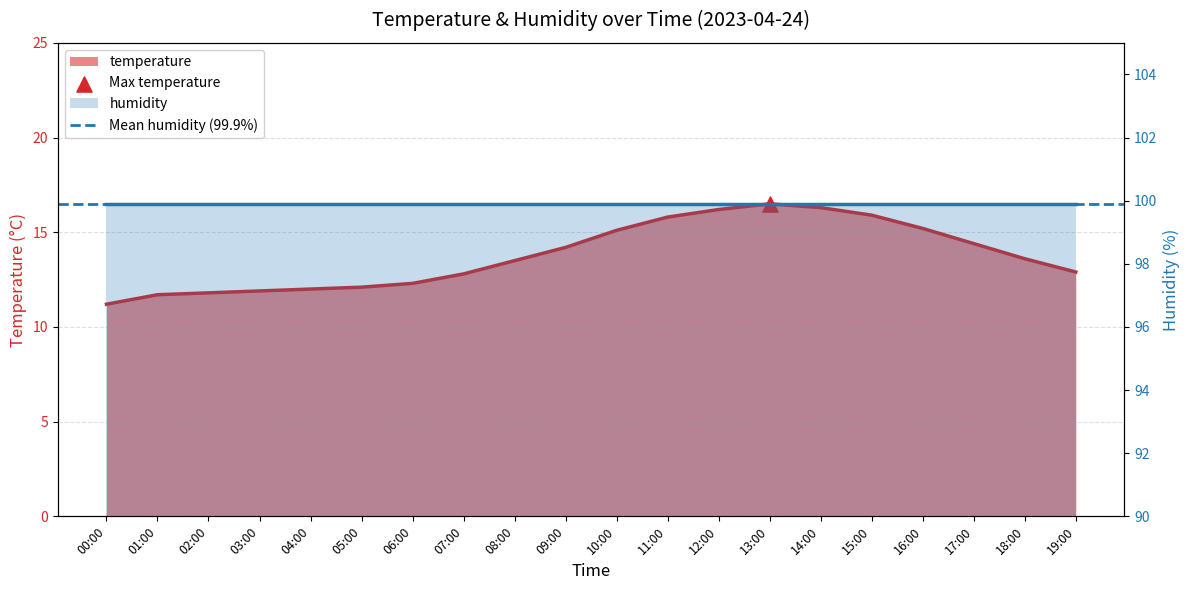

Approximately how many times larger is the value at 14:00 compared to 17:00?

1.1